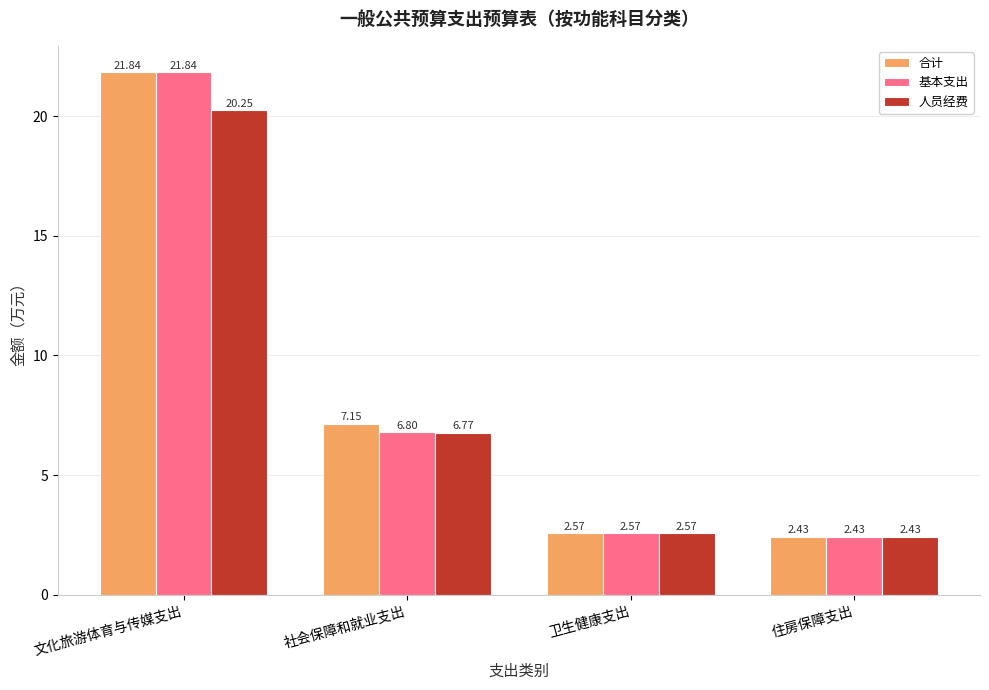

At which category is the sum across all series the highest?

文化旅游体育与传媒支出